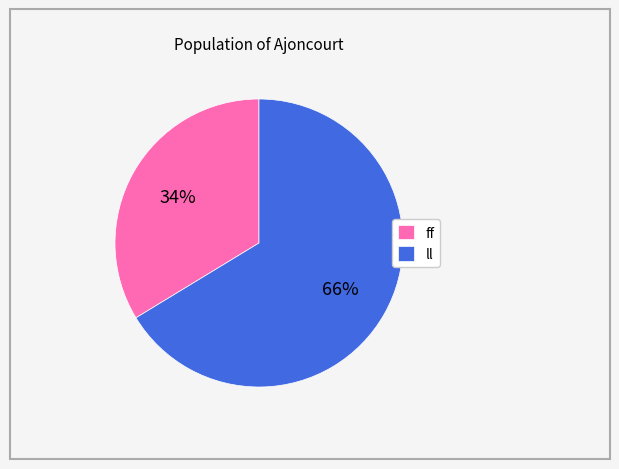

Is it true that ff is 34% of the pie?

True